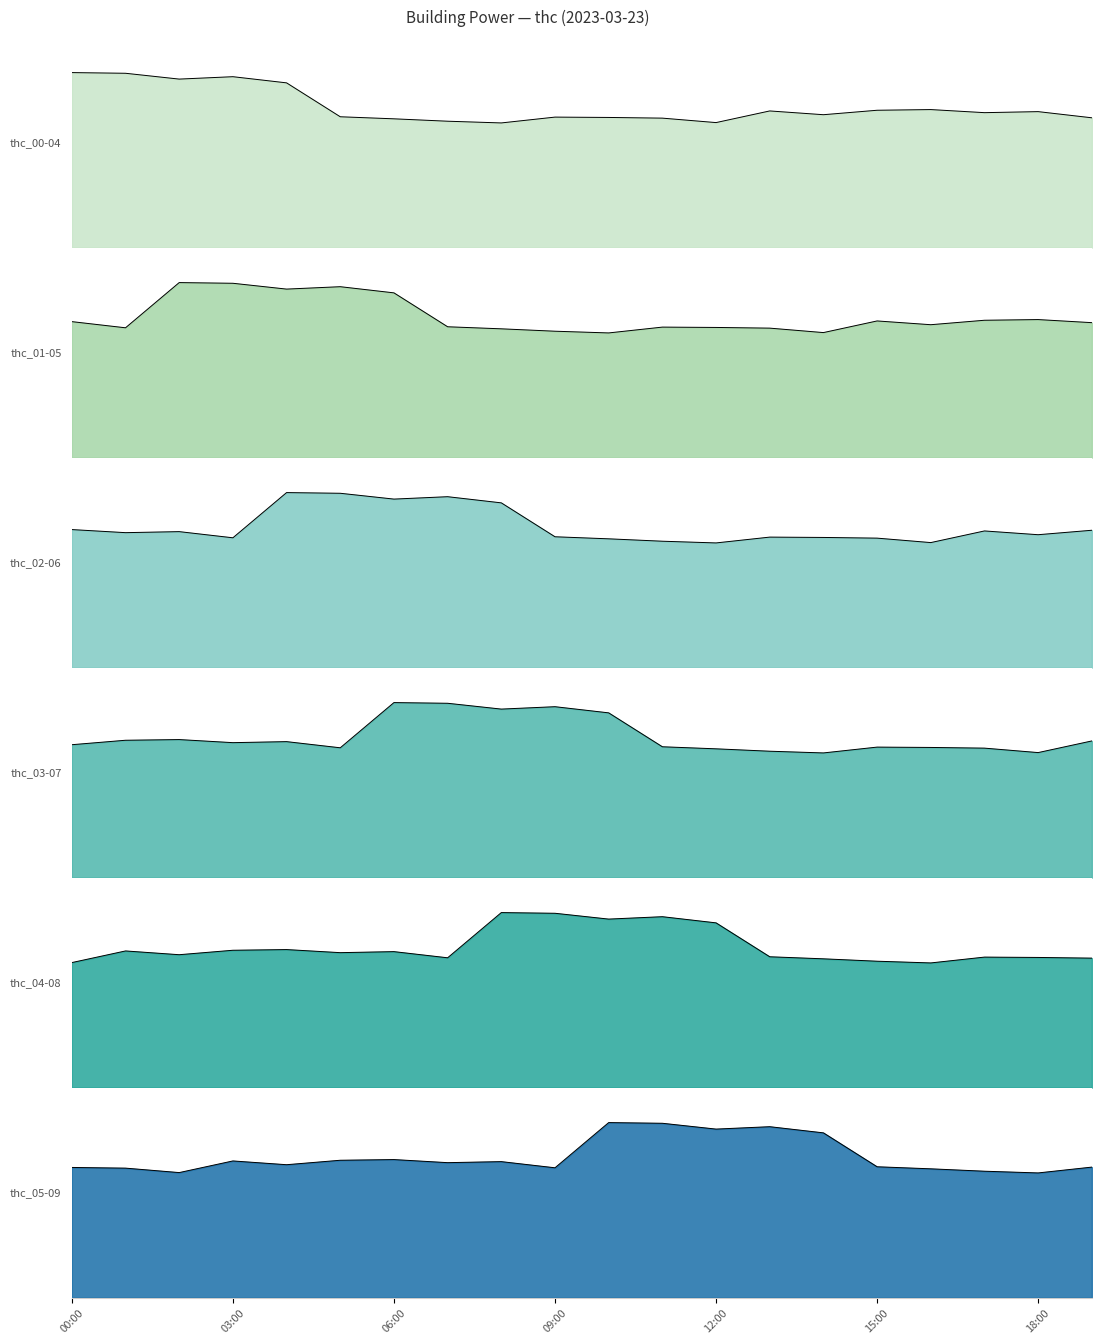

How many points are higher than both their immediate neighbors (excluding endpoints)?

5